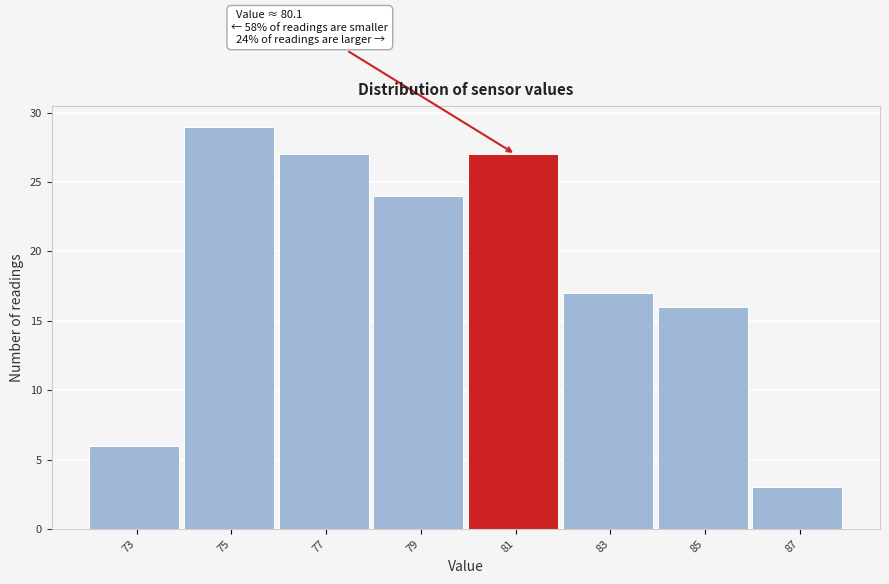

Which range on the x-axis has the tallest bar?

74 to 76